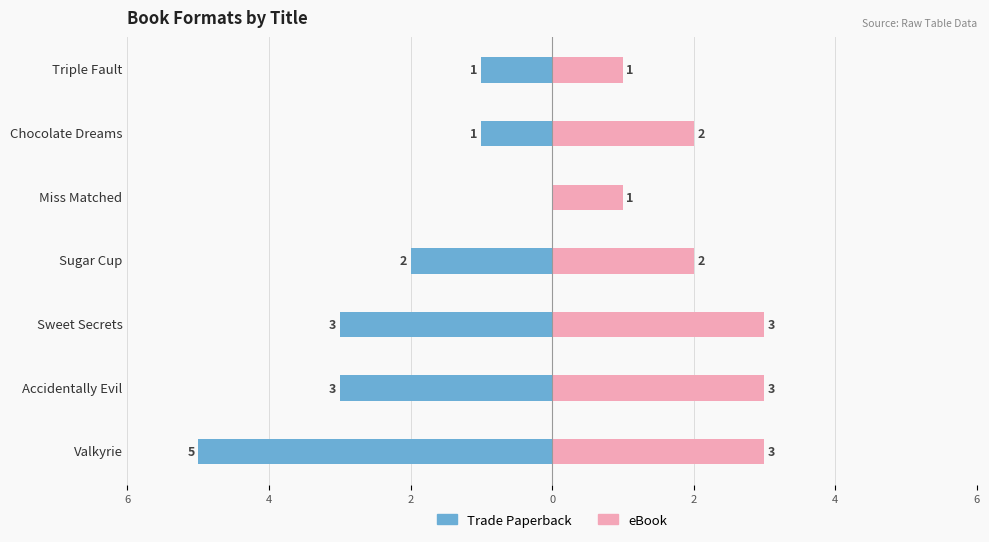

Count the eBook values in the range 1 to 3.

7